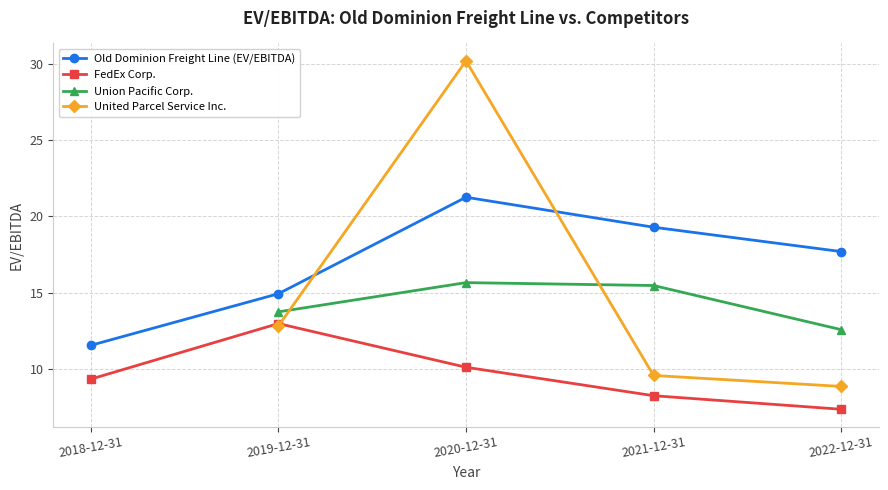

What is the value of the FedEx Corp. point at the 4th from the left?

8.2